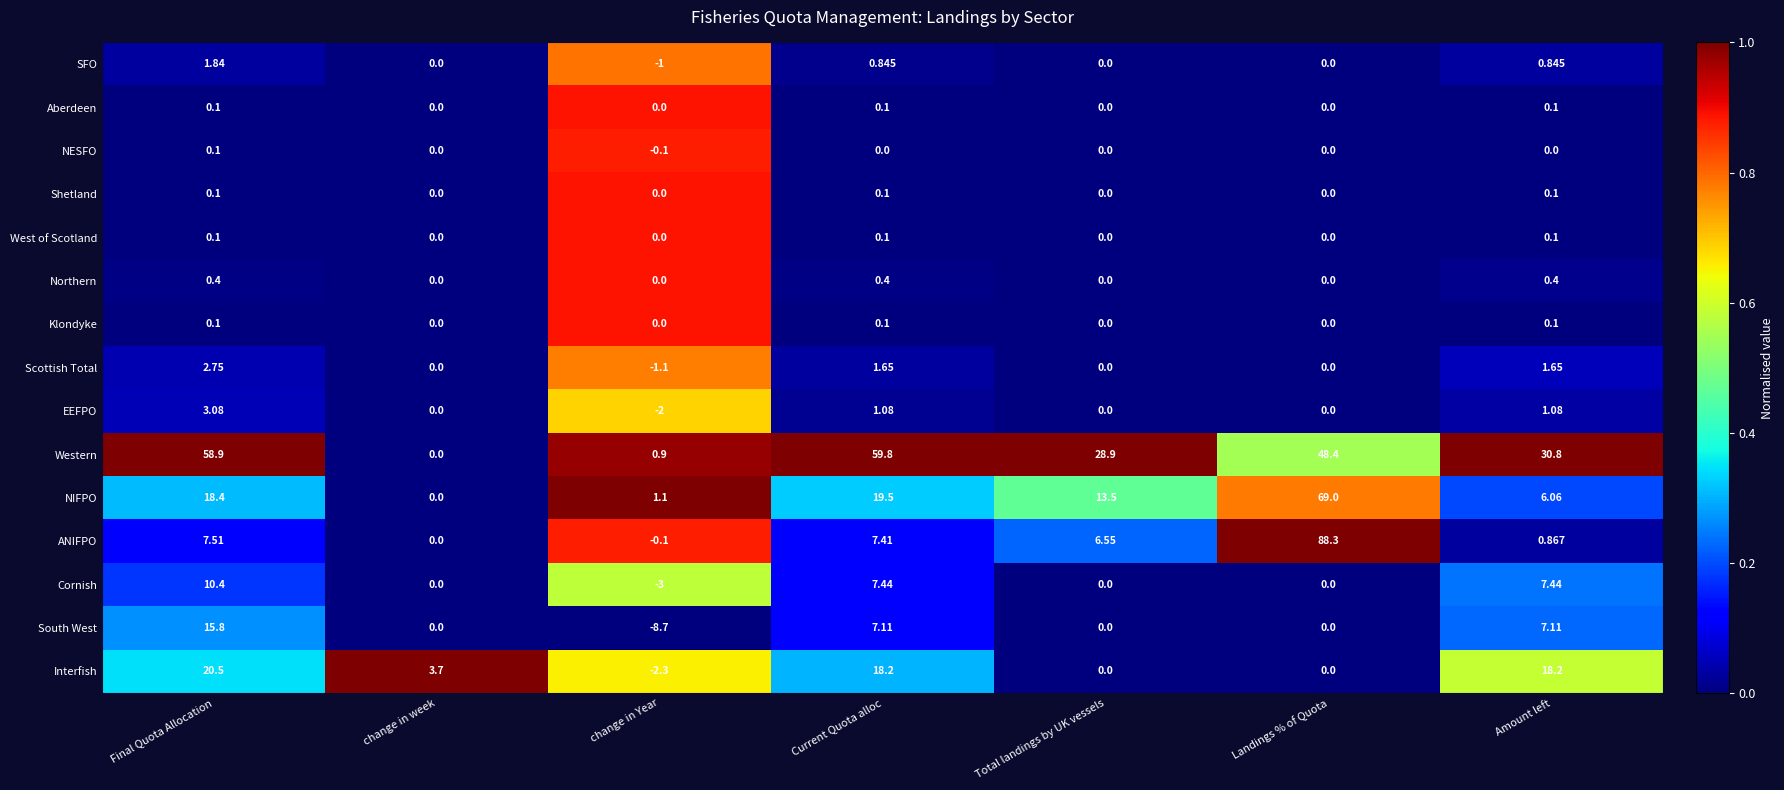

Which category has the lowest value across all series?

change in Year